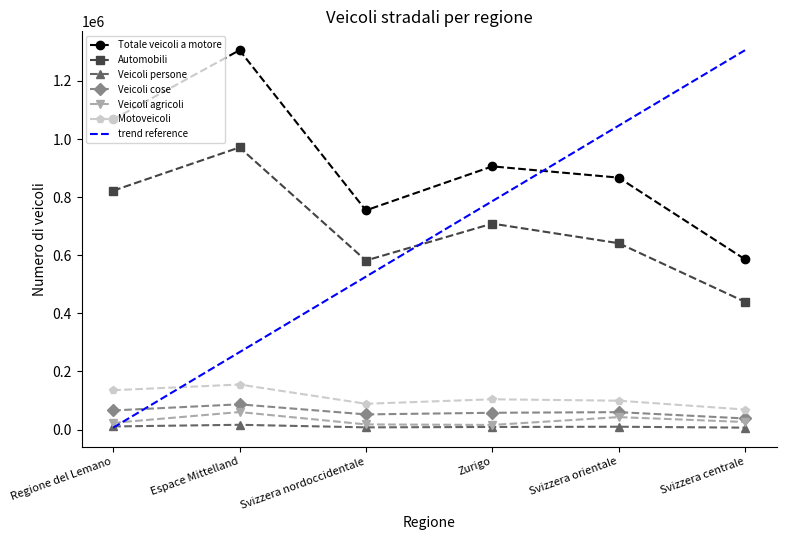

At which label does Totale veicoli a motore reach its minimum?

Svizzera centrale